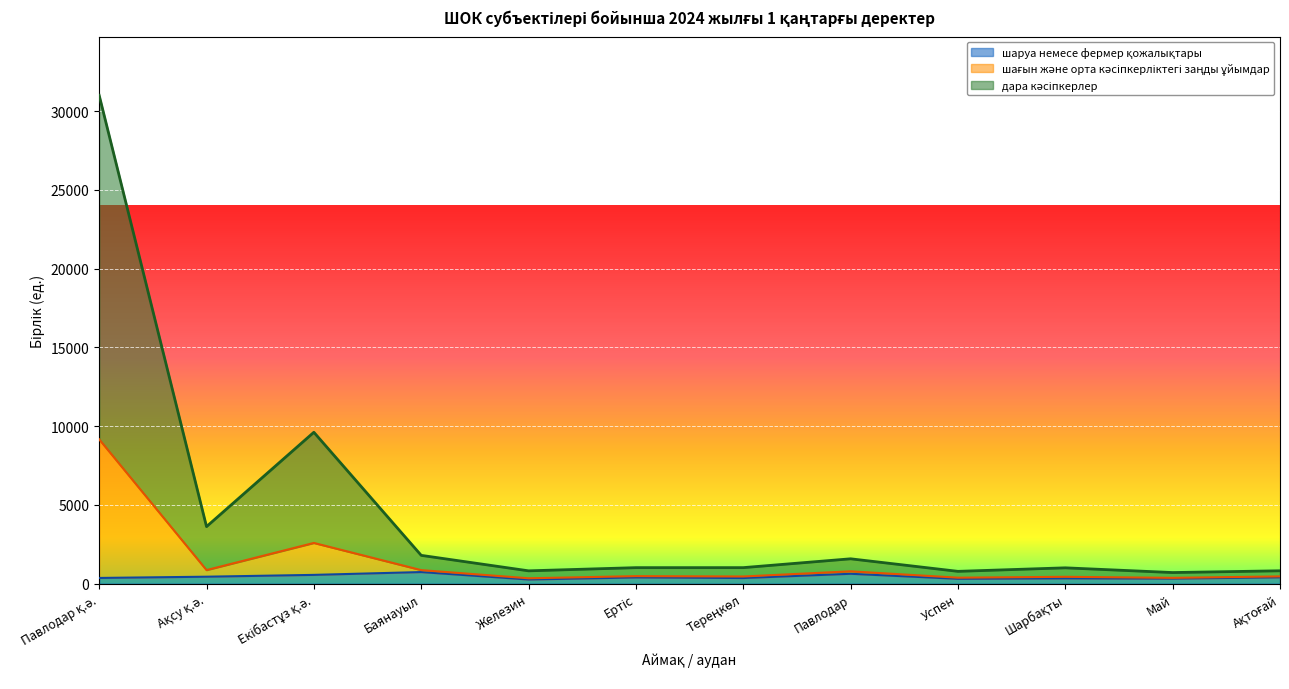

What is the approximate value of шаруа немесе фермер қожалықтары at Баянауыл, to the nearest 10?

740